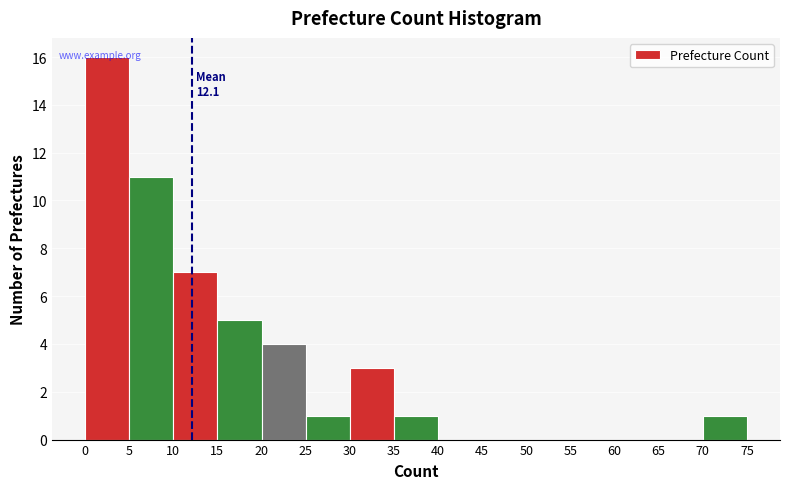

Which range on the x-axis has the tallest bar?

0 to 5